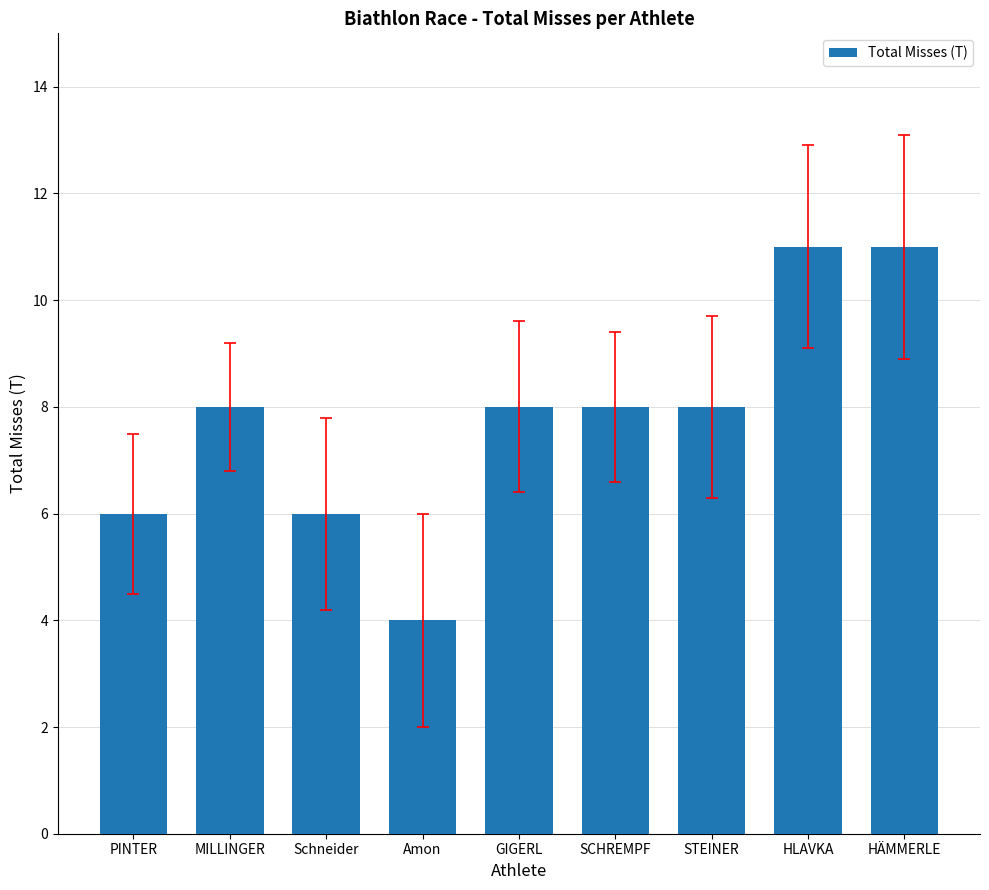

Reading right to left, list all the values displayed in this chart.

HÄMMERLE=11	HLAVKA=11	STEINER=8	SCHREMPF=8	GIGERL=8	Amon=4	Schneider=6	MILLINGER=8	PINTER=6